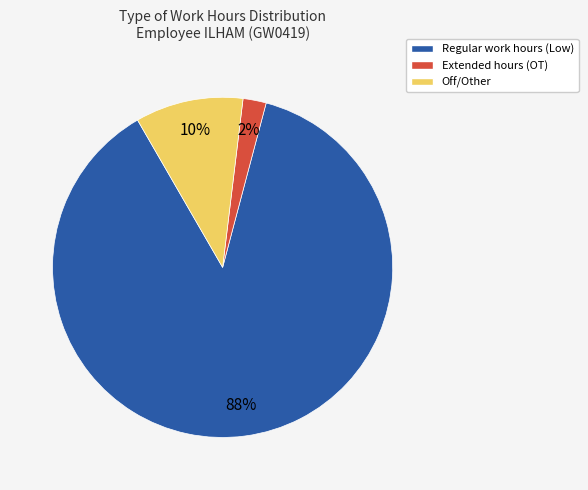

What percentage is the Regular work hours (Low) slice, to the nearest percent?

88%